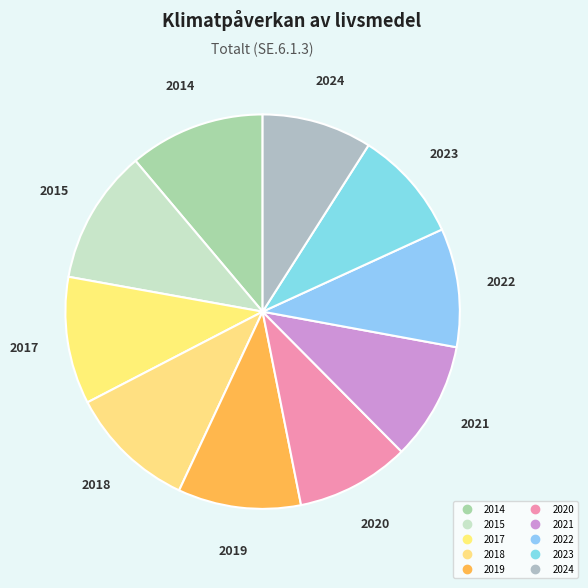

Does 2022 represent more than half of the total?

No